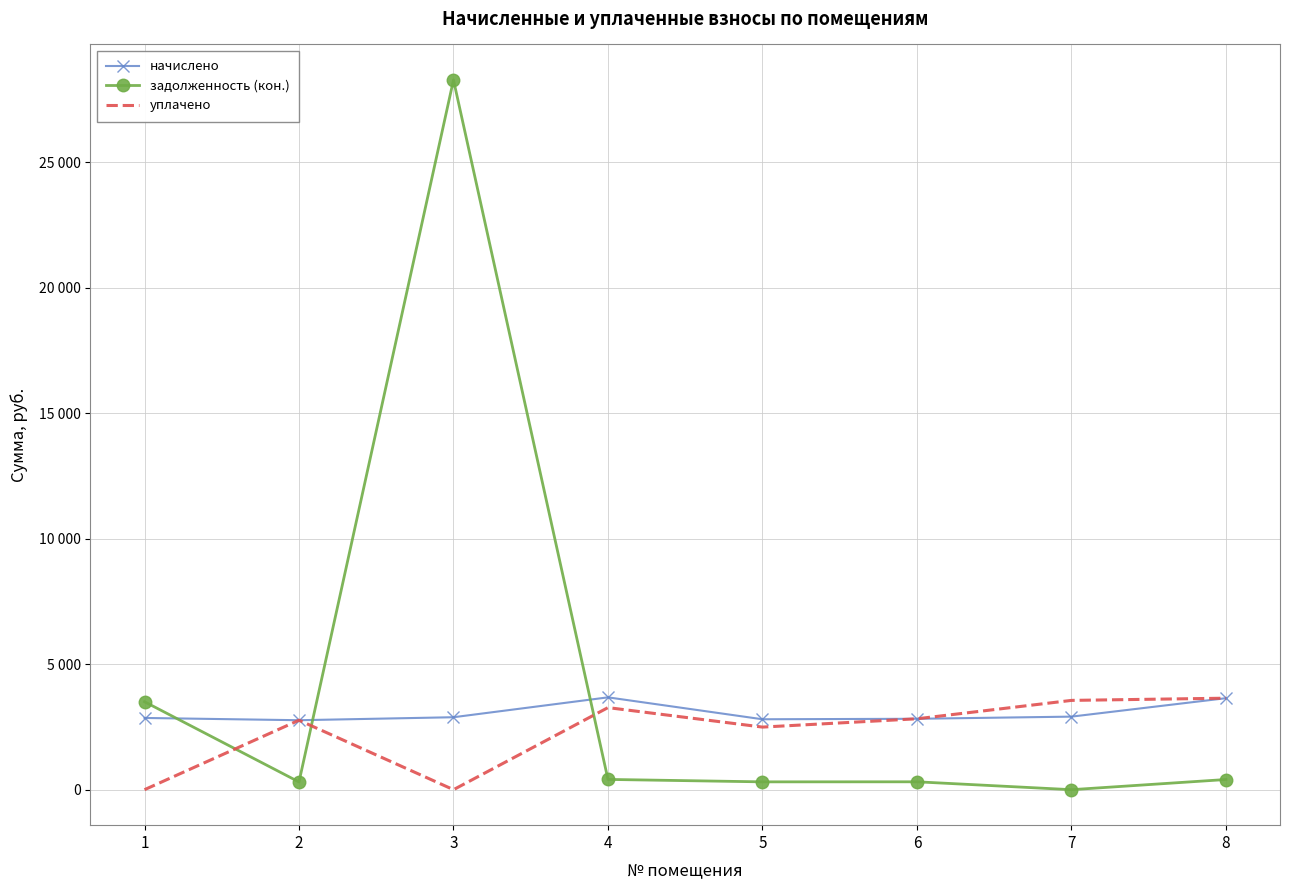

Rank the series by their average value, from lowest to highest.

уплачено, начислено, задолженность (кон.)